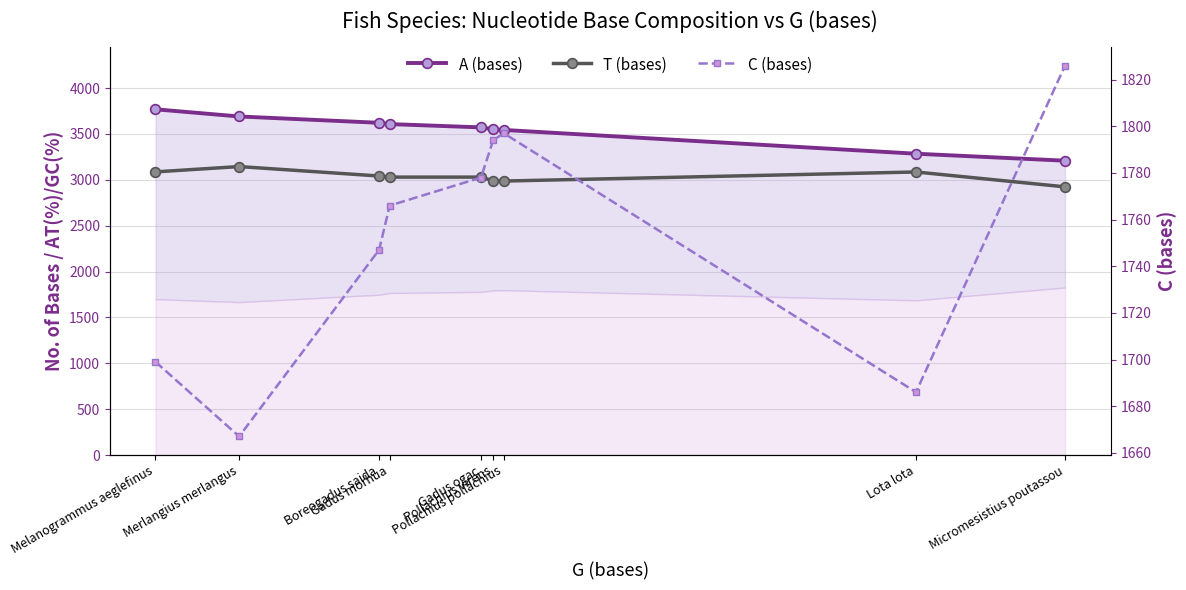

Where does the C (bases) series first go above 1766?

Gadus ogac